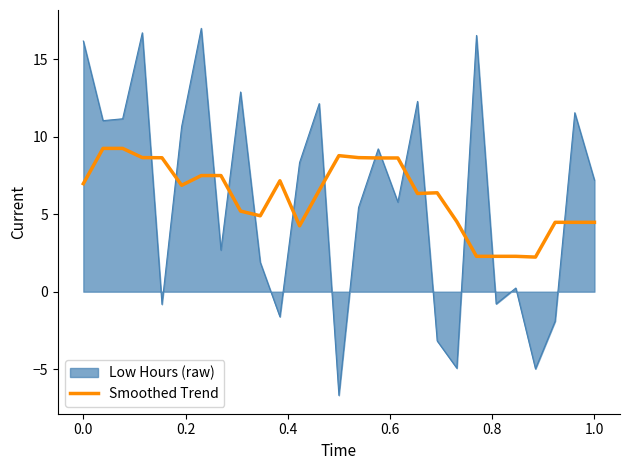

List the series in order of their peak value, lowest first.

Smoothed Trend, Low Hours (raw)